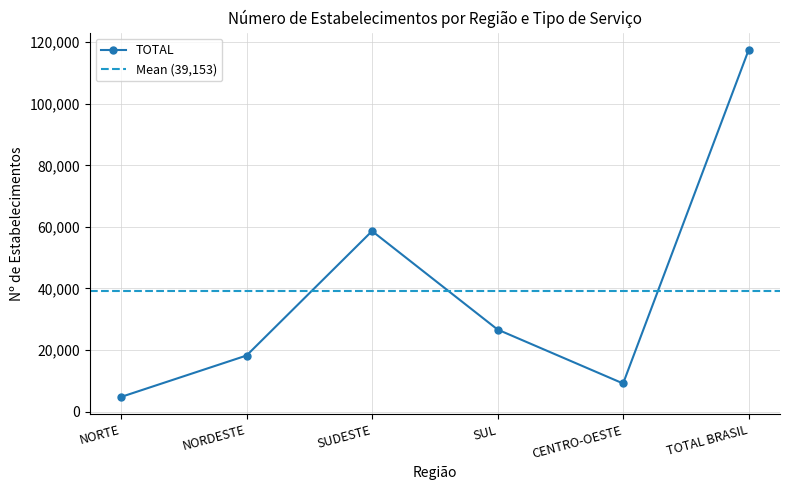

Which has a higher value, SUDESTE or CENTRO-OESTE?

SUDESTE